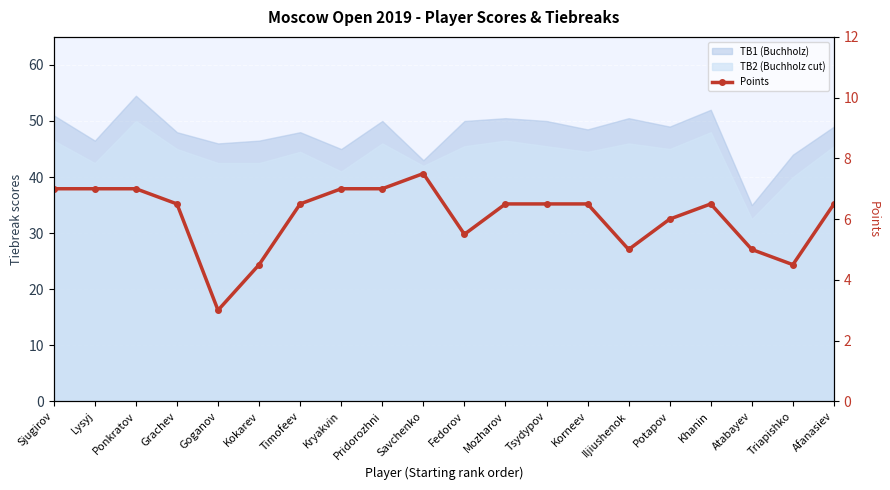

How many data points does each series have?

20